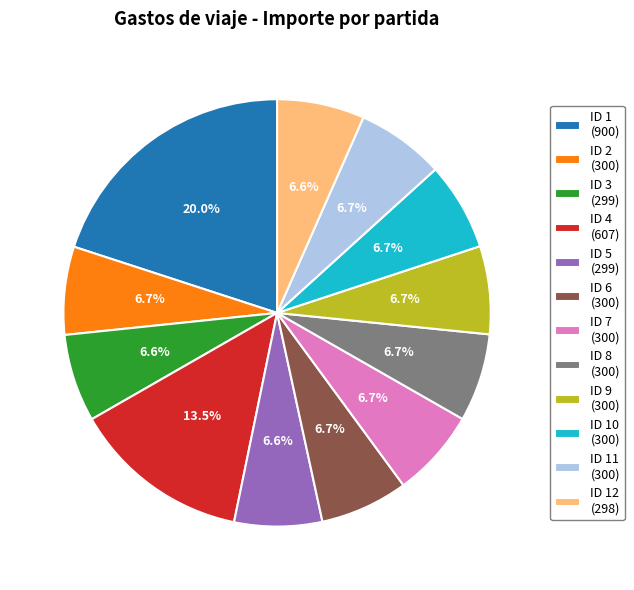

Is there any slice that represents more than half of the pie?

No